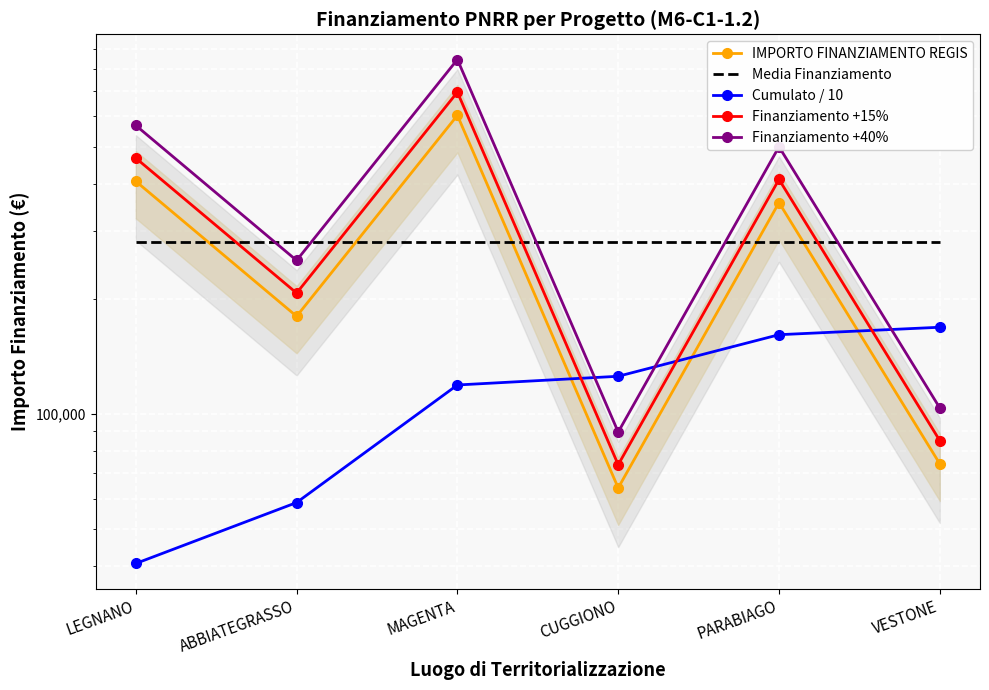

How many values in the Finanziamento +40% series are below 499799?

3